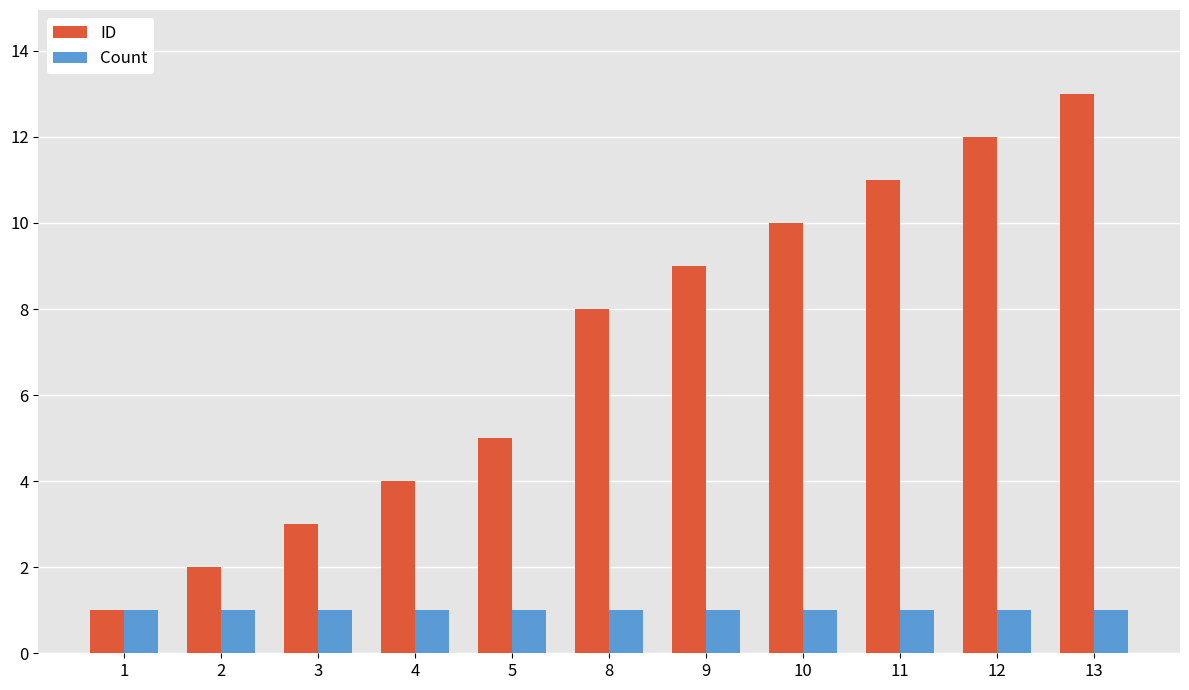

What is the difference between the highest and lowest values at 13?

12